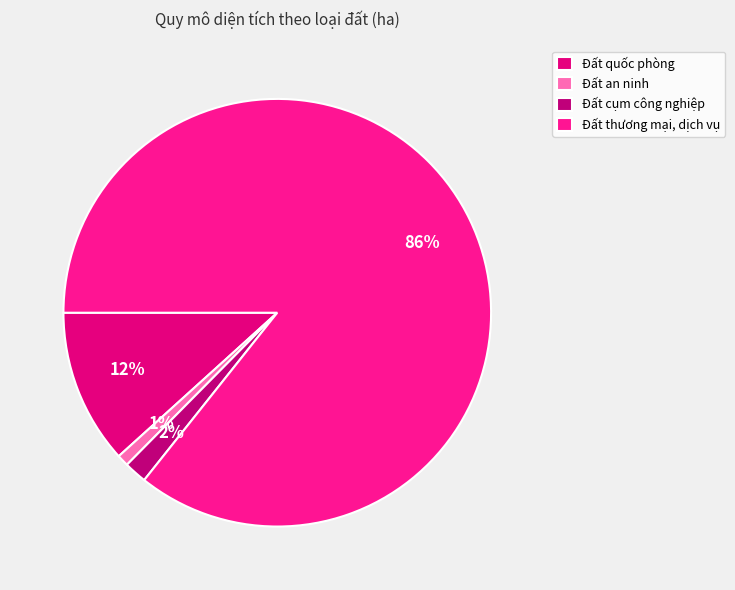

What percentage is the Đất quốc phòng slice, to the nearest percent?

12%